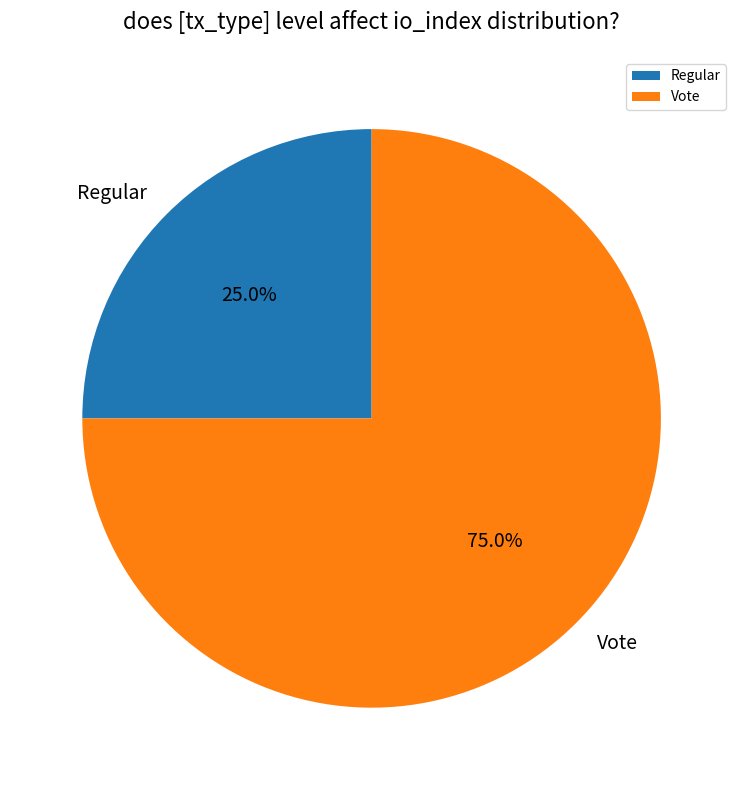

How many segments does this pie chart have?

2